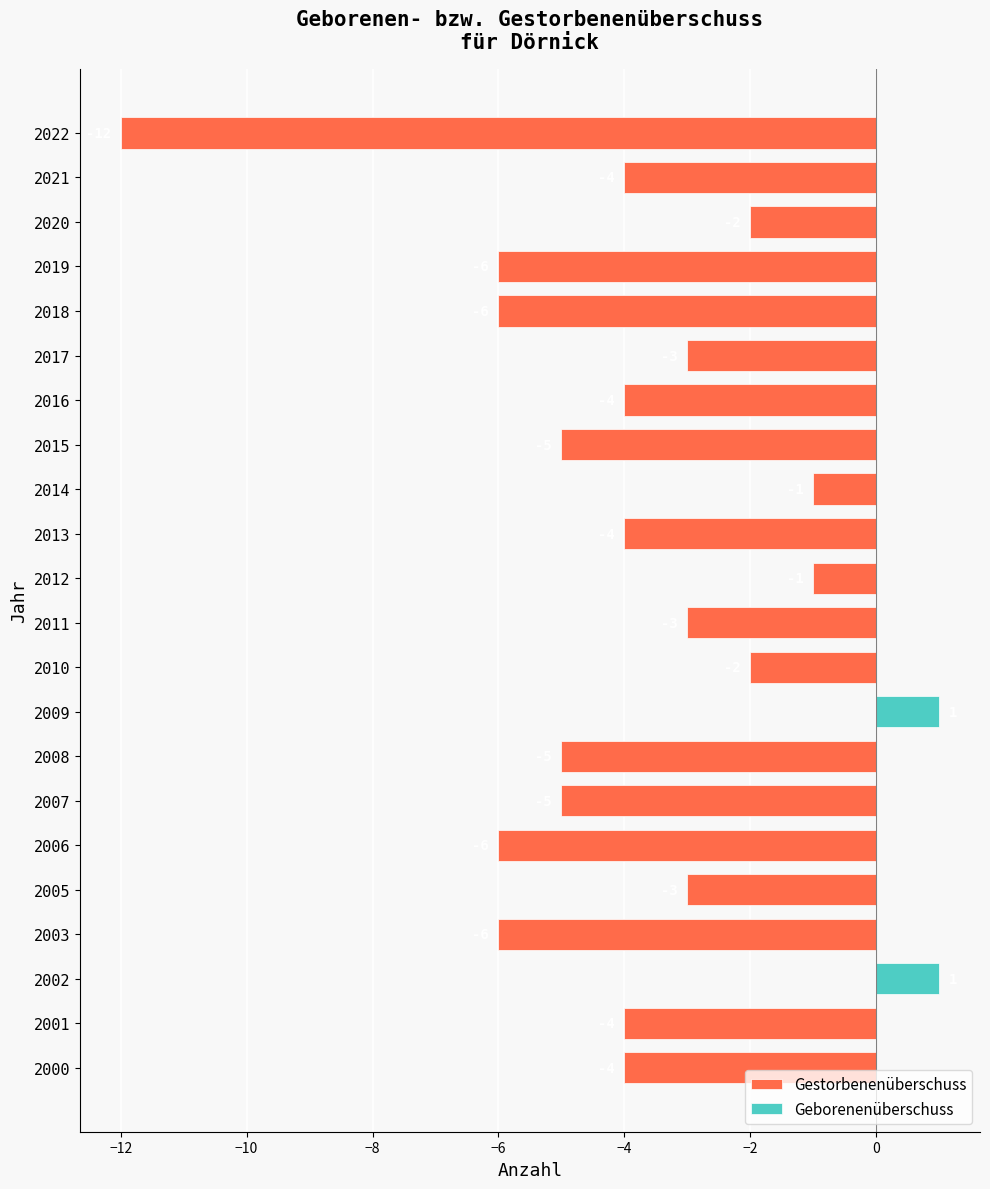

What is the average value of the Gestorbenenüberschuss series?

-4